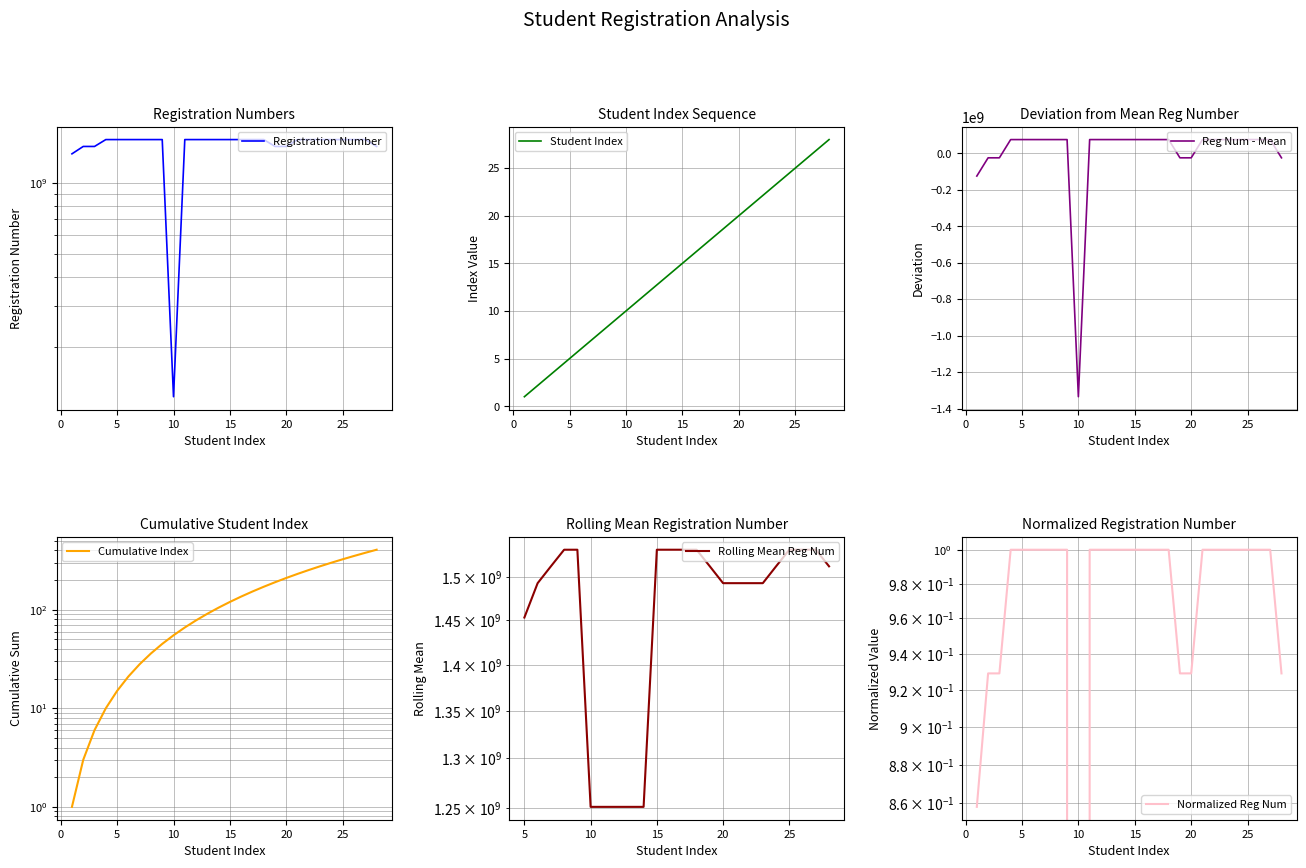

What is the highest value of the Registration Number series?

1533021063